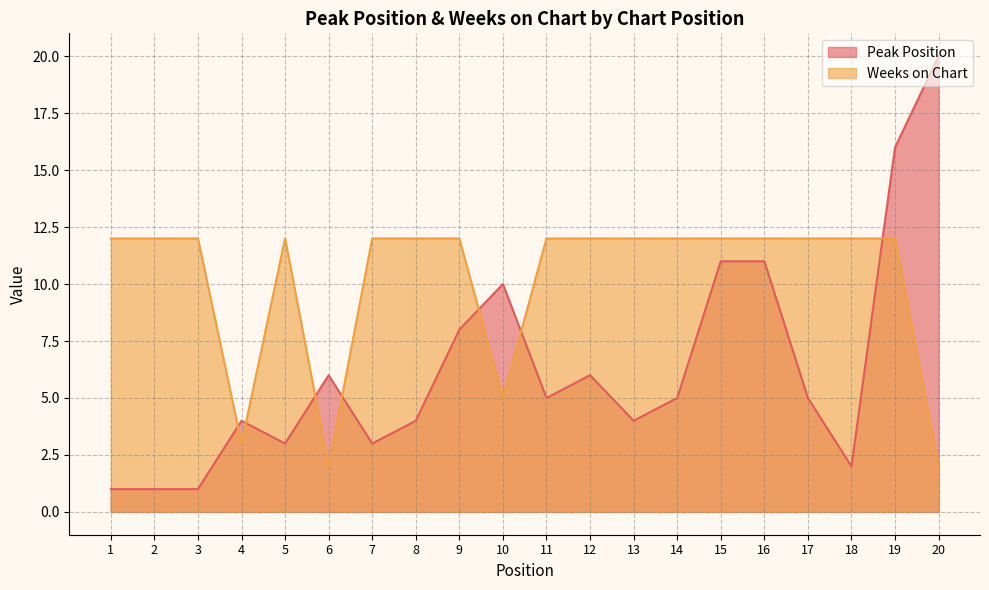

Reading left to right, what are all the values shown in this chart?

Peak Position: 1	1	1	4	3	6	3	4	8	10	5	6	4	5	11	11	5	2	16	20
Weeks on Chart: 12	12	12	3	12	2	12	12	12	5	12	12	12	12	12	12	12	12	12	2